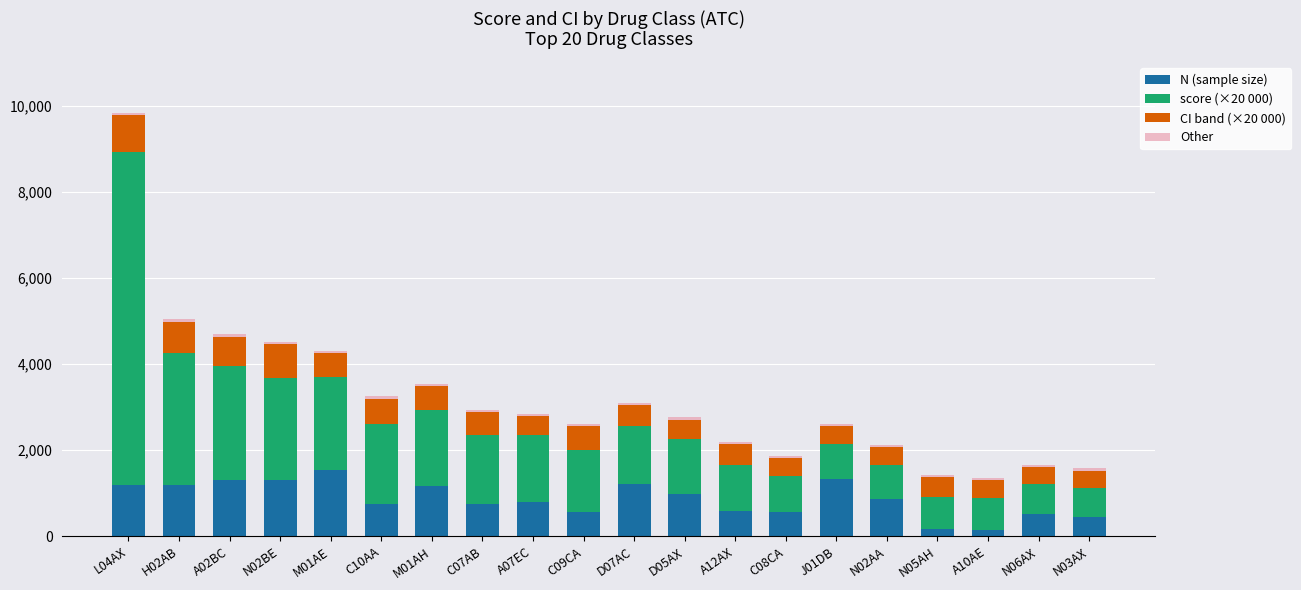

What is the highest value of the N (sample size) series?

1548